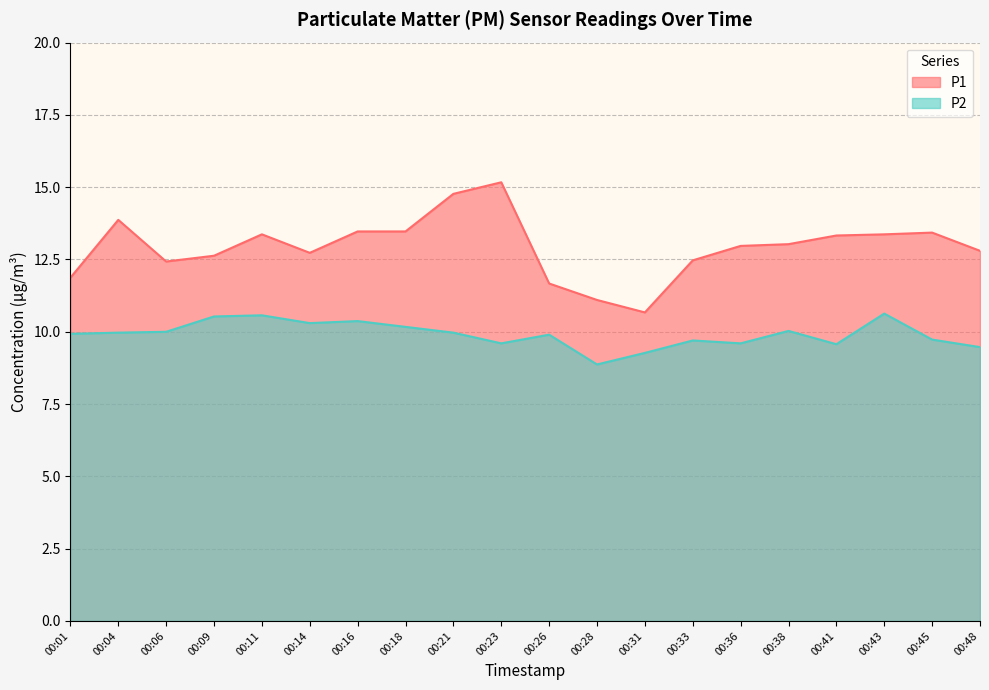

At which category does P2 reach its first local peak?

00:11